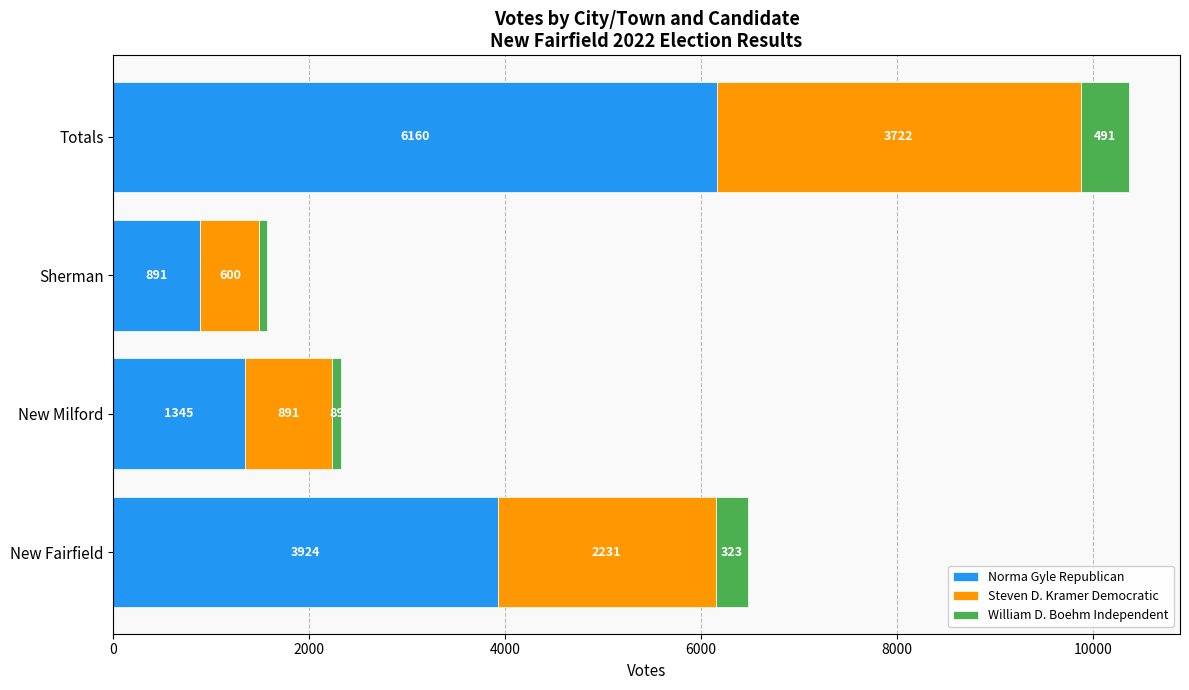

At which category is the sum across all series the highest?

Totals